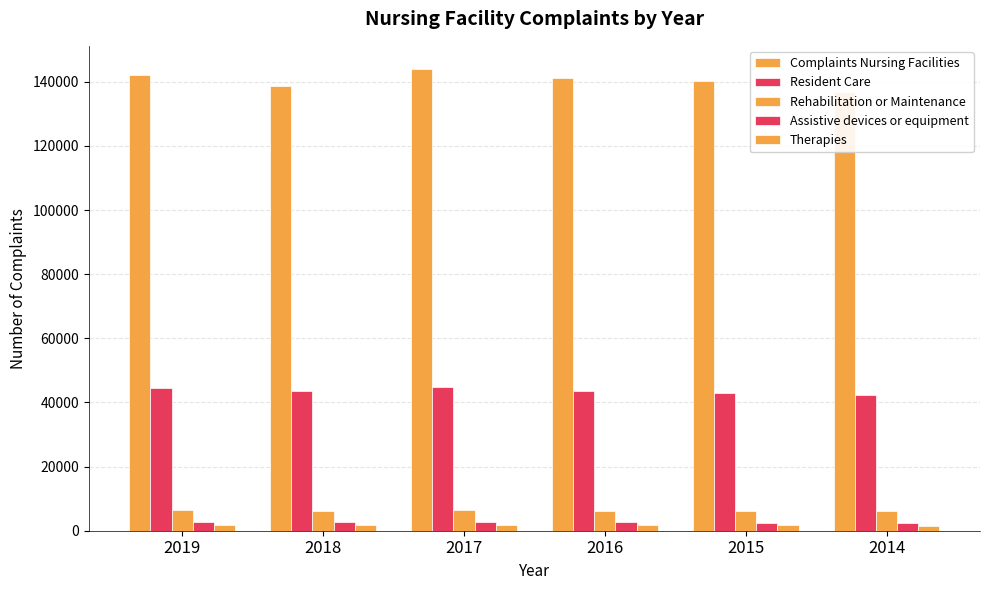

What is the difference between the maximum and second lowest values in the Rehabilitation or Maintenance series?

296